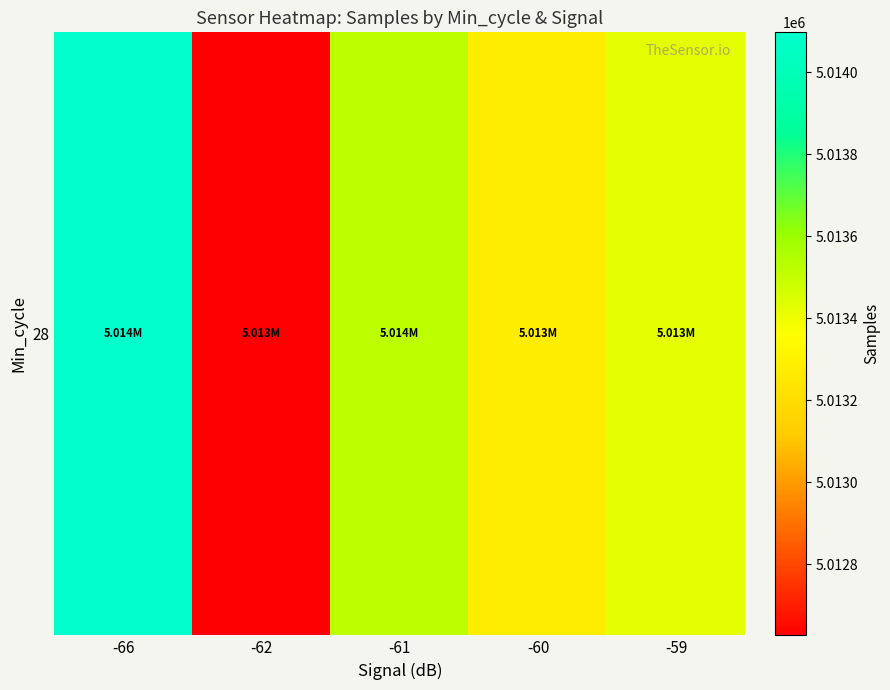

Between -62 and -66, which is larger?

-66